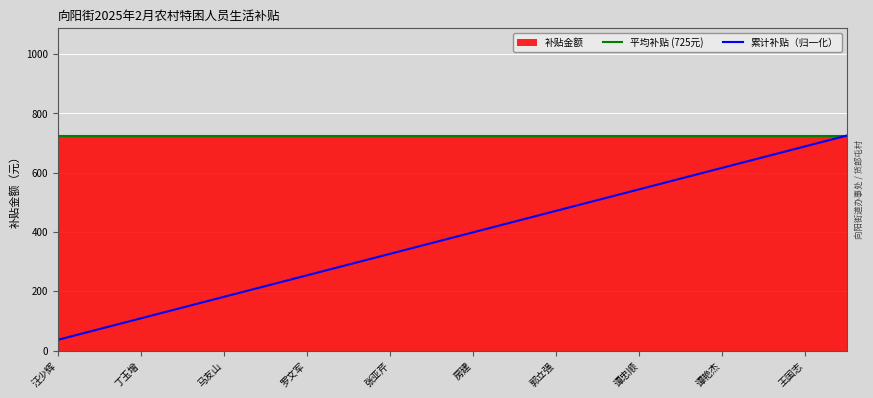

True or false: 累计补贴（归一化） and 平均补贴 (725元) cross at least once.

False